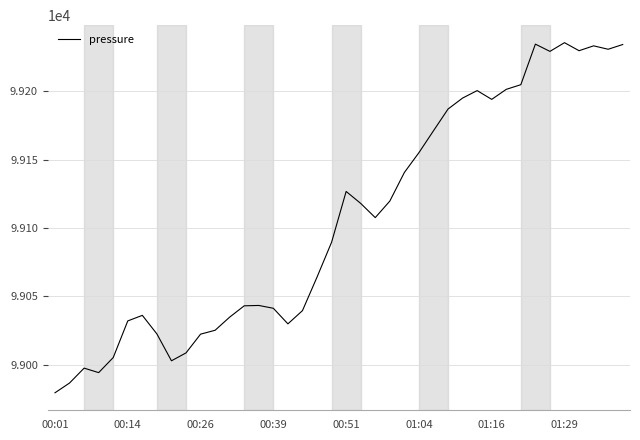

Is this an area chart (filled region under the line)?

No